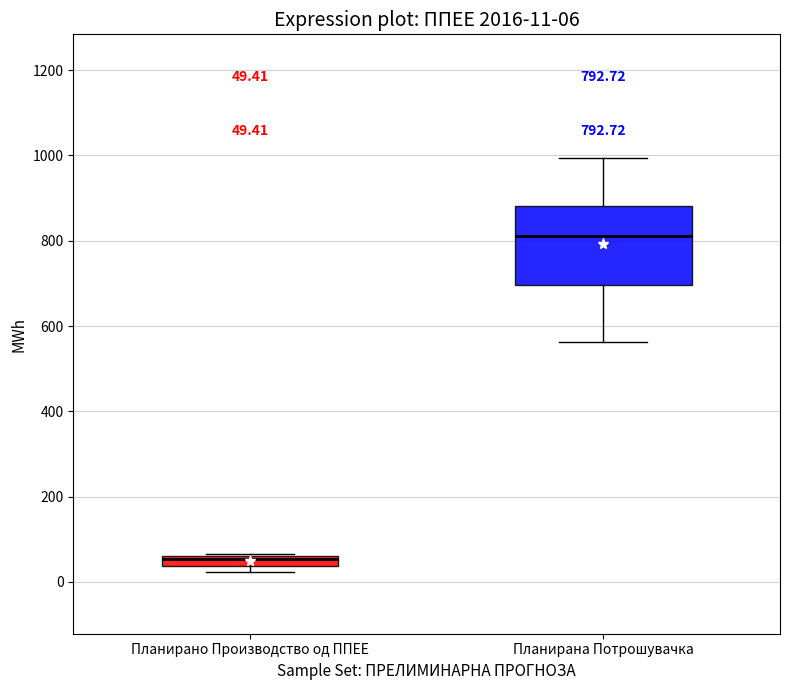

Which box is the tallest, from its lower edge to its upper edge?

Планирана Потрошувачка